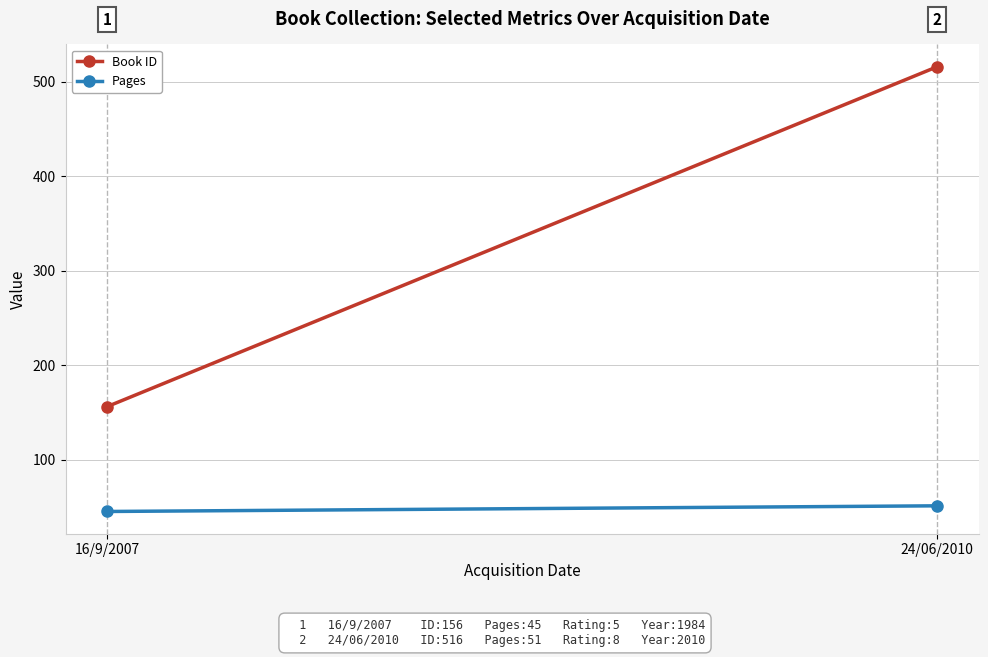

Reading right to left, transcribe all the data shown in this chart.

Book ID: 24/06/2010=516	16/9/2007=156
Pages: 24/06/2010=51	16/9/2007=45